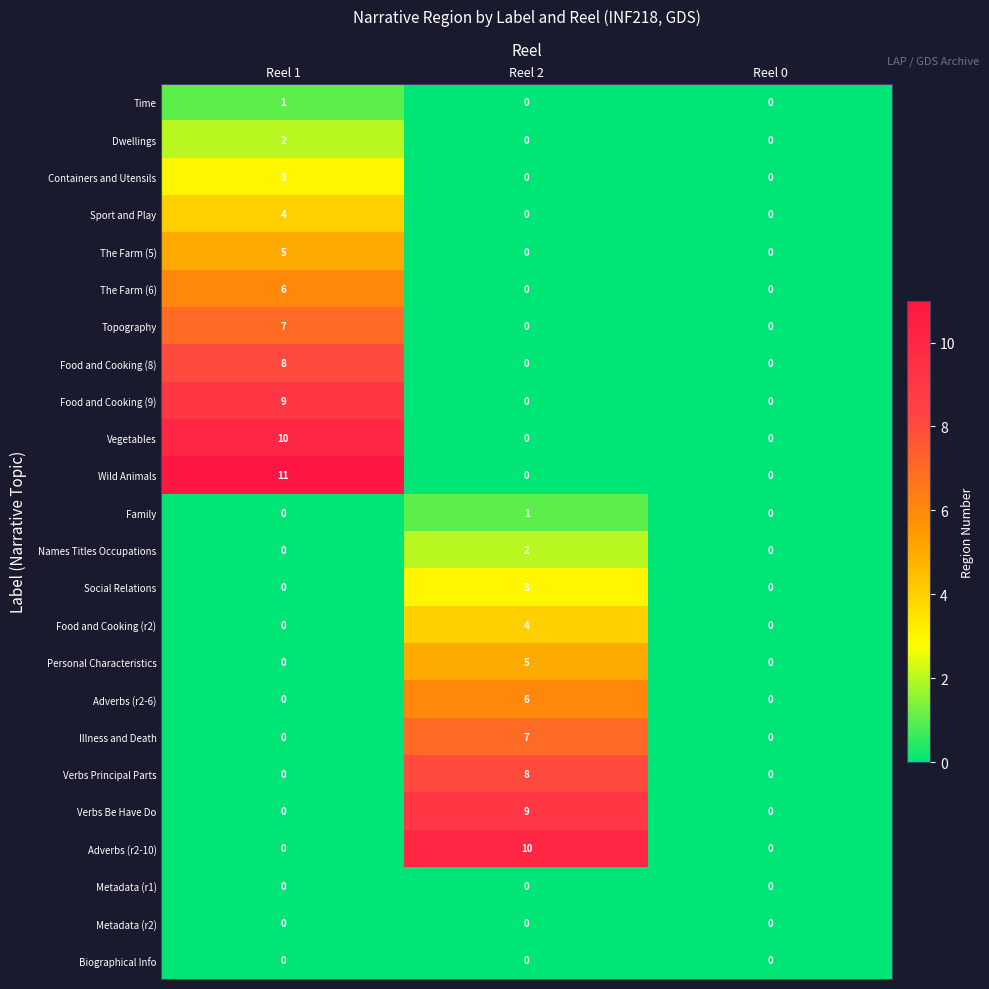

Which series has the largest total across all categories?

Wild Animals